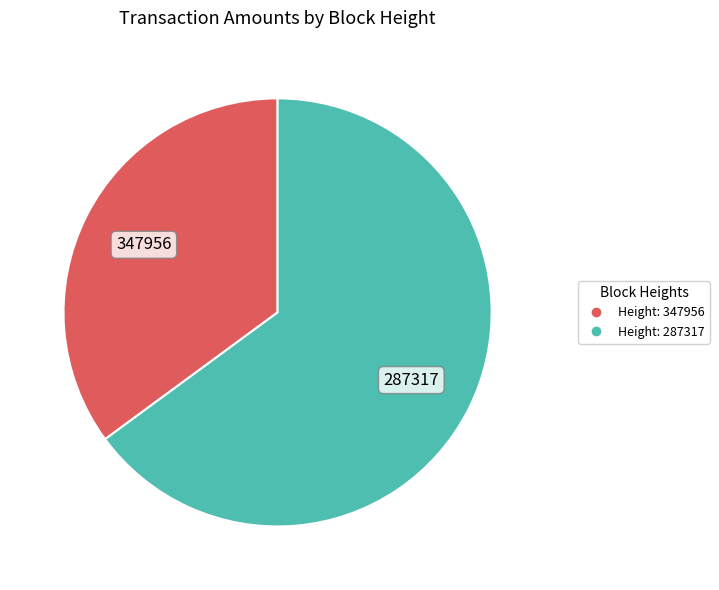

Is there any slice that represents more than half of the pie?

Yes